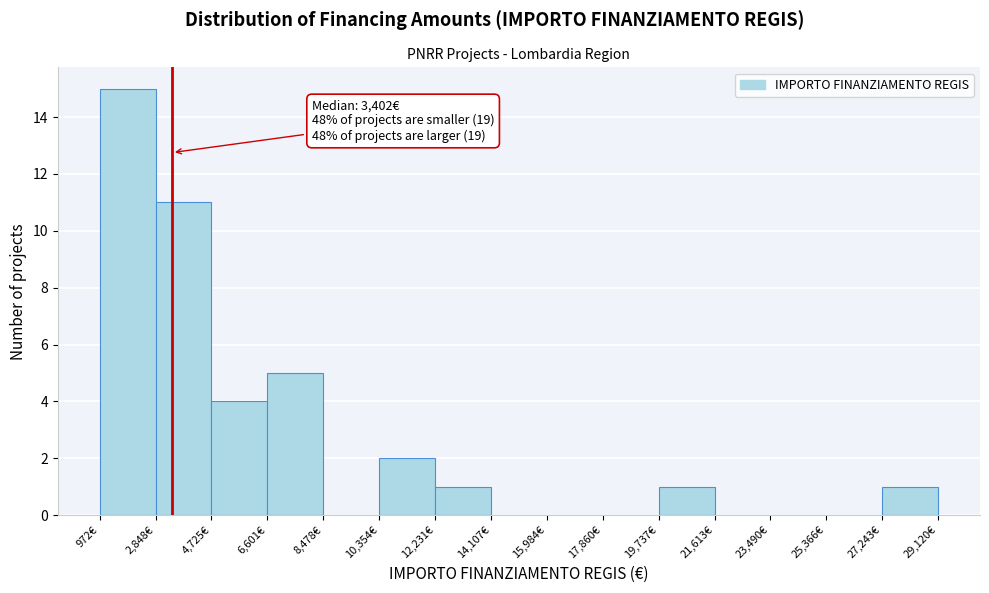

Which range on the x-axis has the tallest bar?

1000 to 2800